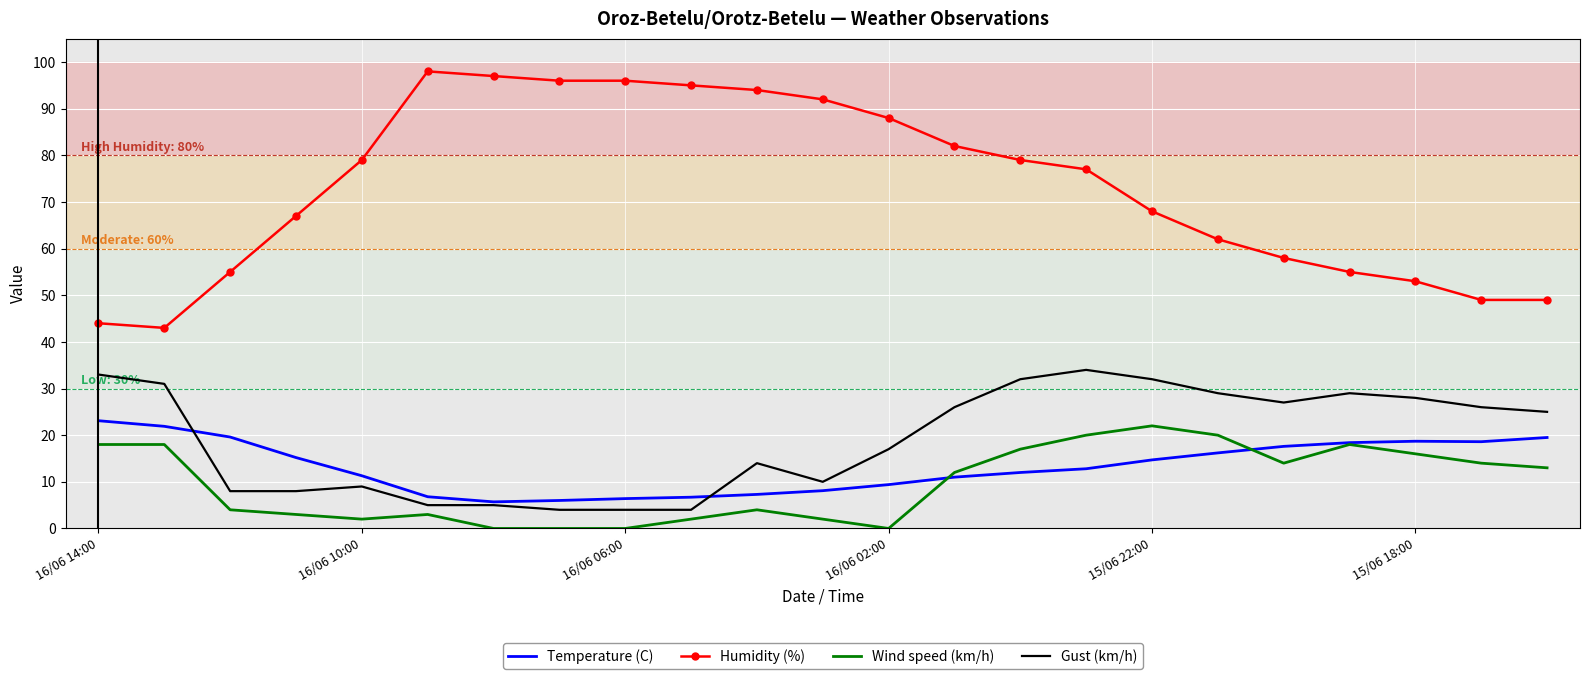

Which series has the largest range (max minus min)?

Humidity (%)